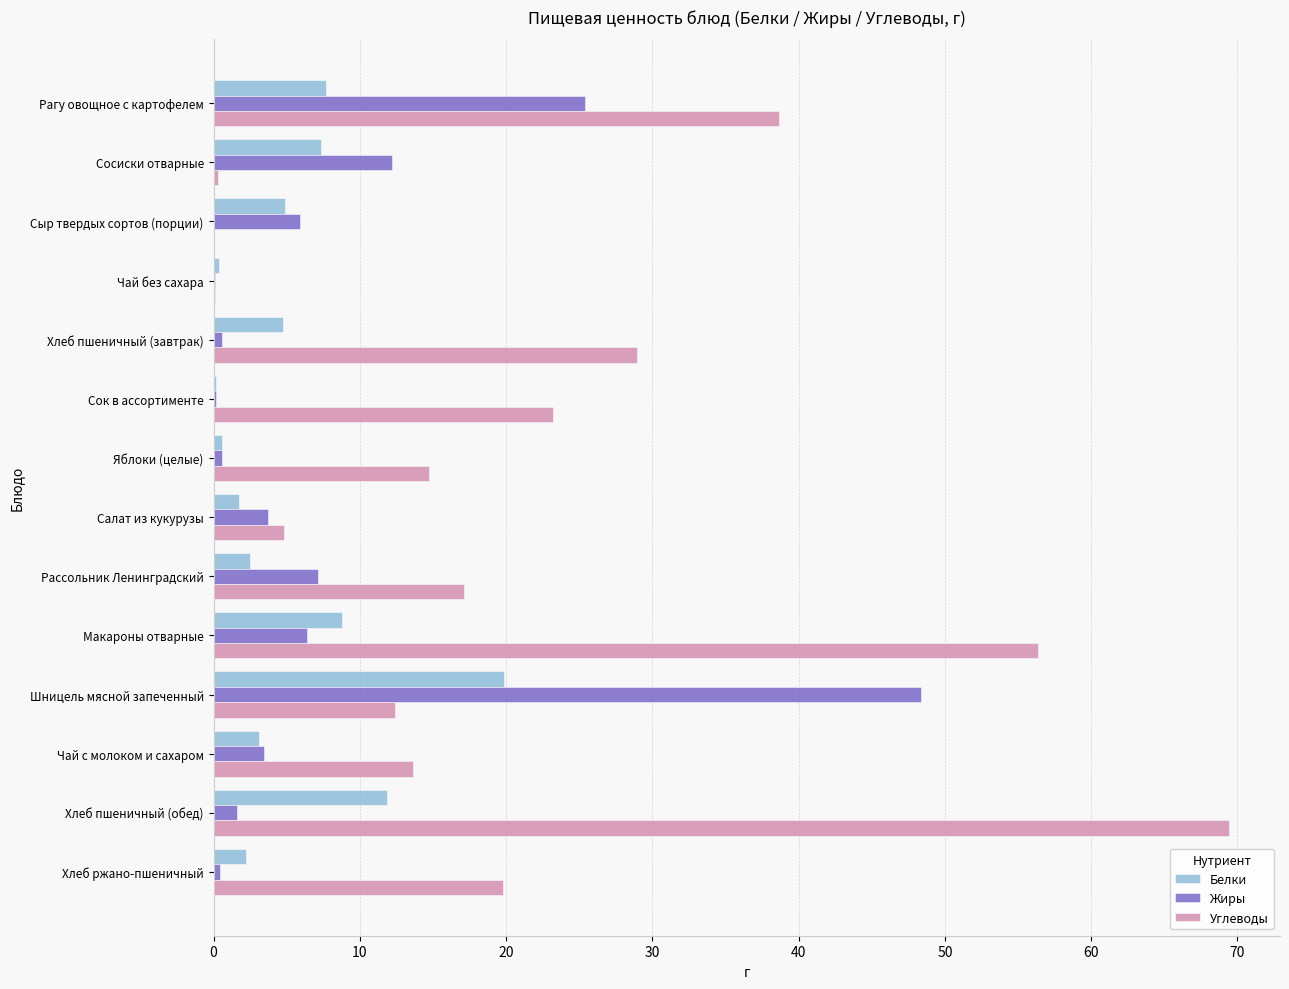

Is the value of Углеводы at Чай без сахара greater than the value of Белки at Салат из кукурузы?

No